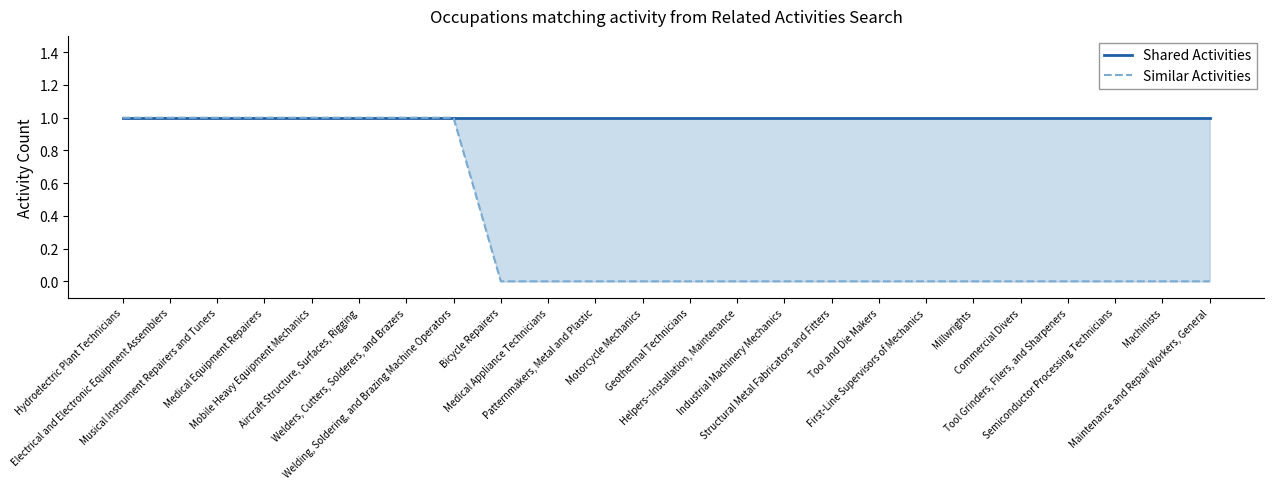

What position from the right is Geothermal Technicians?

12